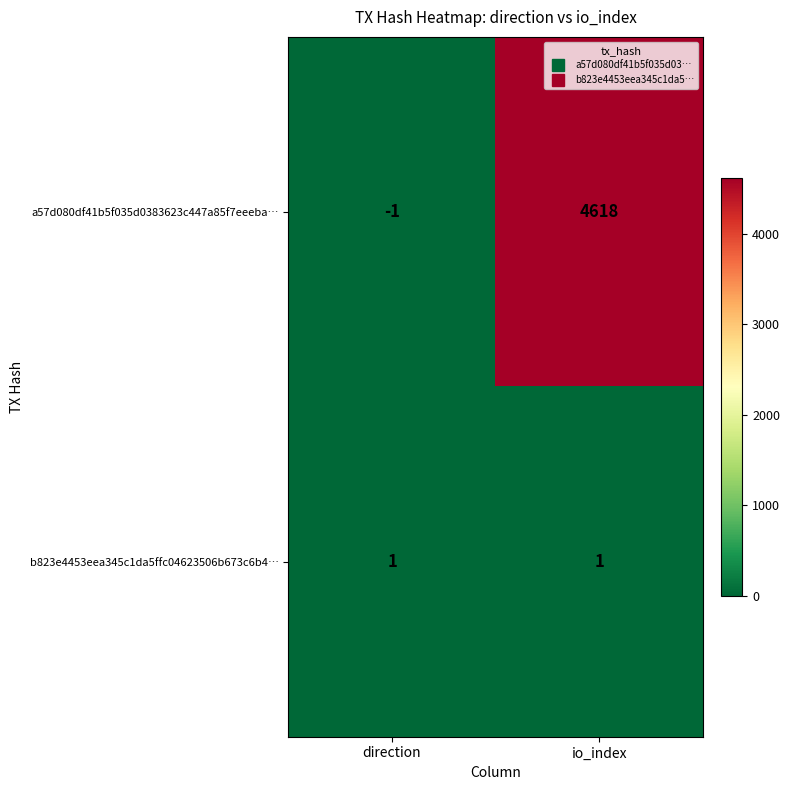

At direction, list the series in order from smallest to largest.

a57d080df41b5f035d0383623c447a85f7eeeba…, b823e4453eea345c1da5ffc04623506b673c6b4…